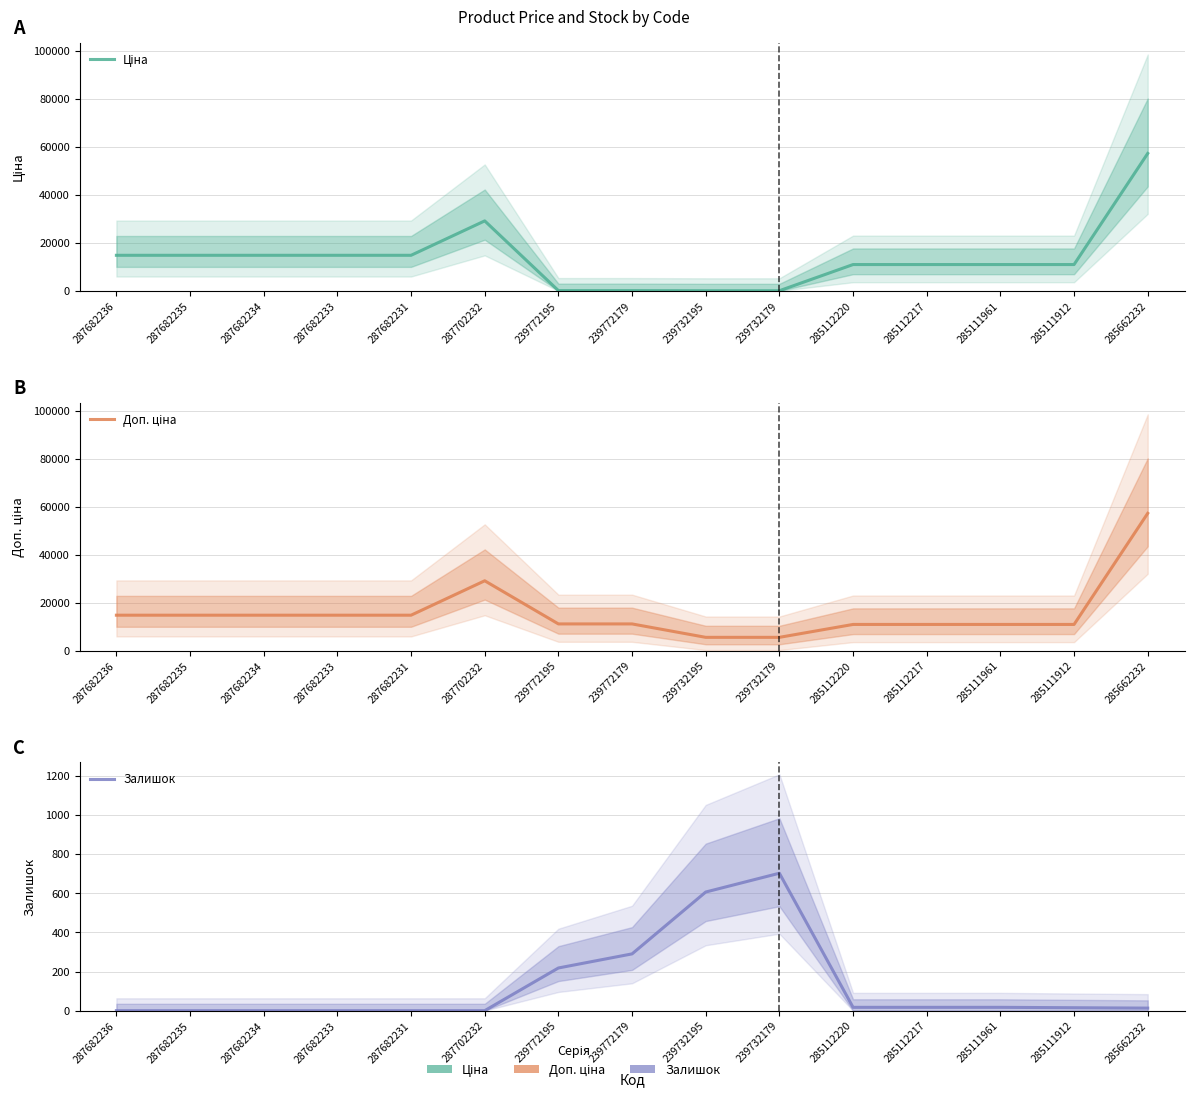

What is the average value of the Доп. ціна series?

15860.1